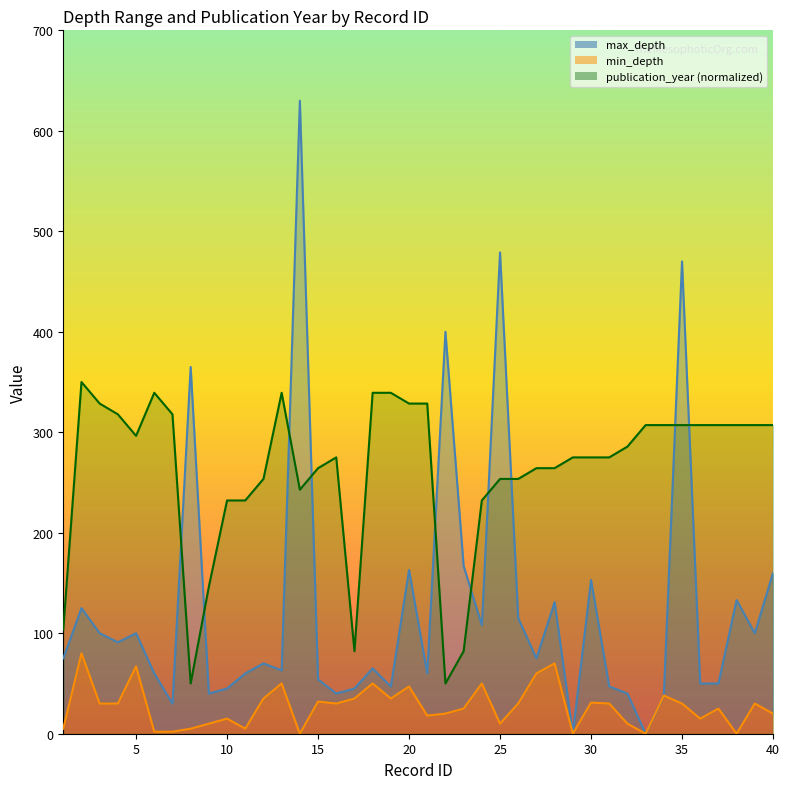

Rank the series by their average value, from lowest to highest.

min_depth, max_depth, publication_year